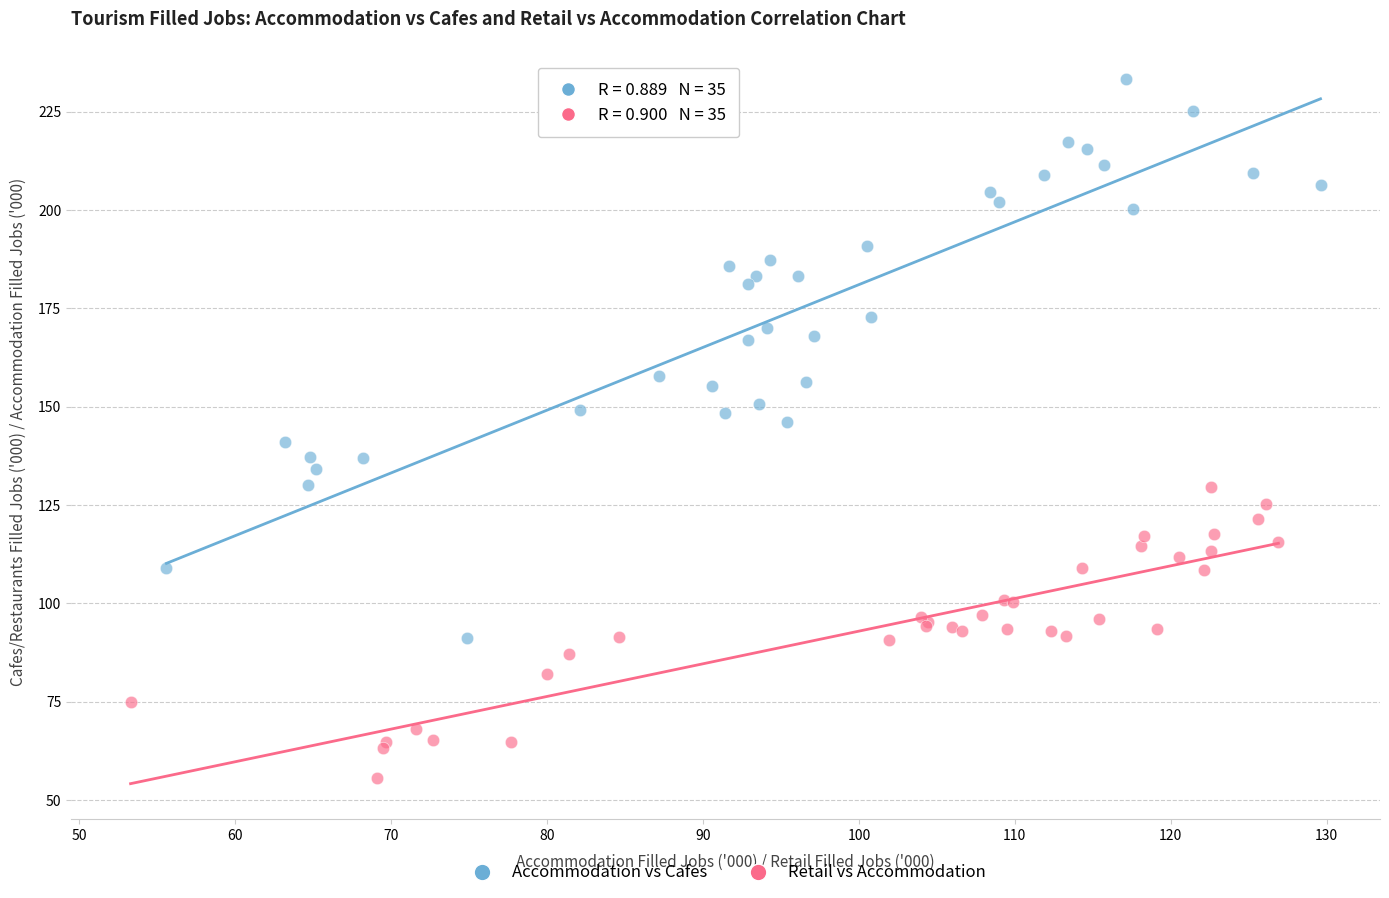

Which series contains the highest Y value?

Accommodation vs Cafes